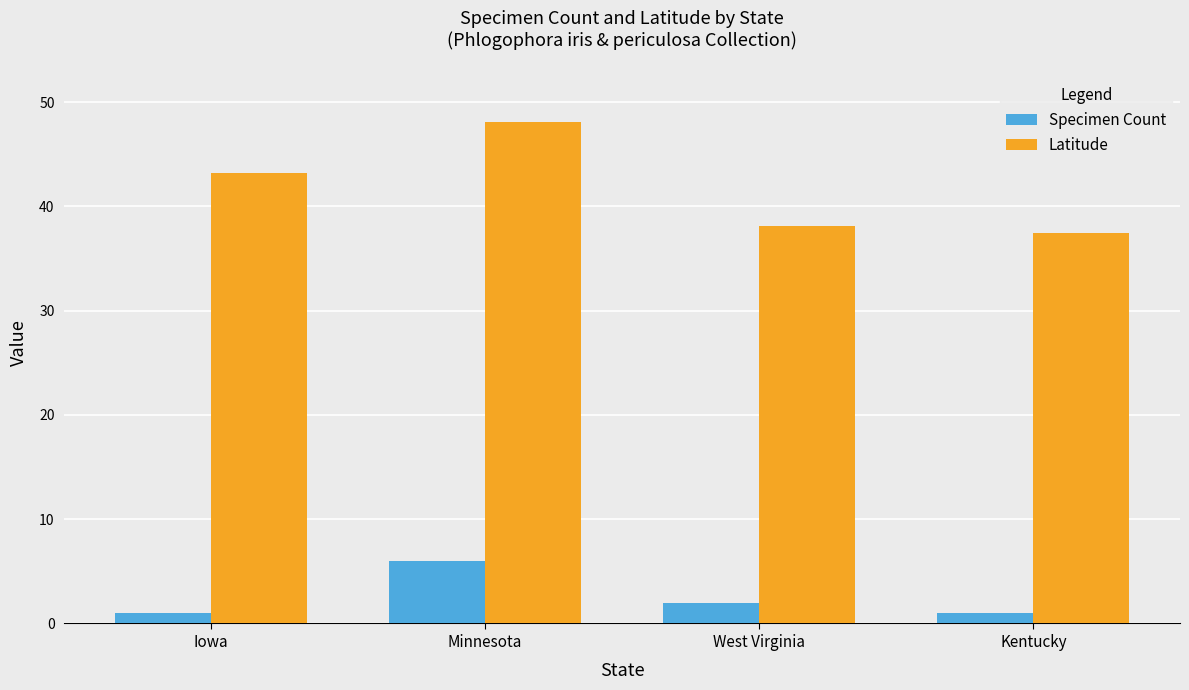

What is the average value of the Specimen Count series?

2.5